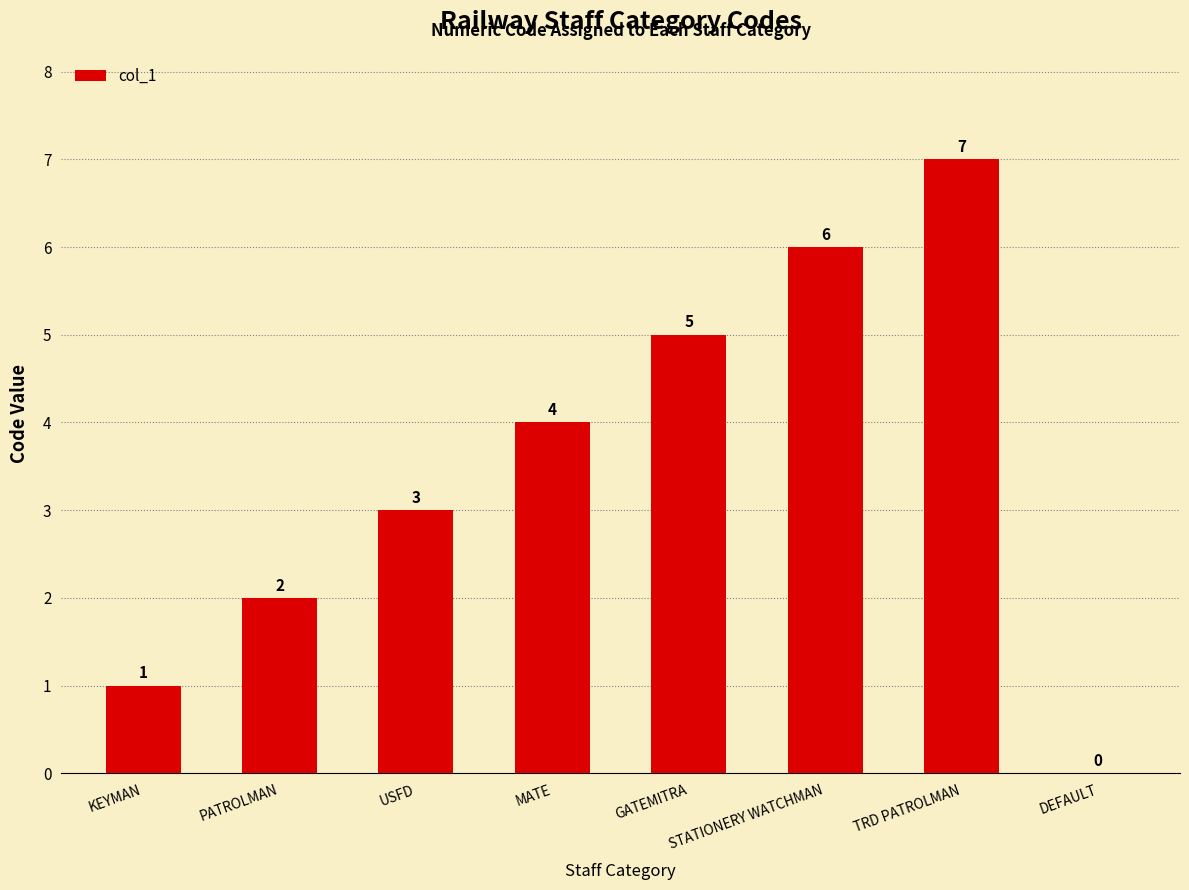

Count the values in the range 2 to 6.

5